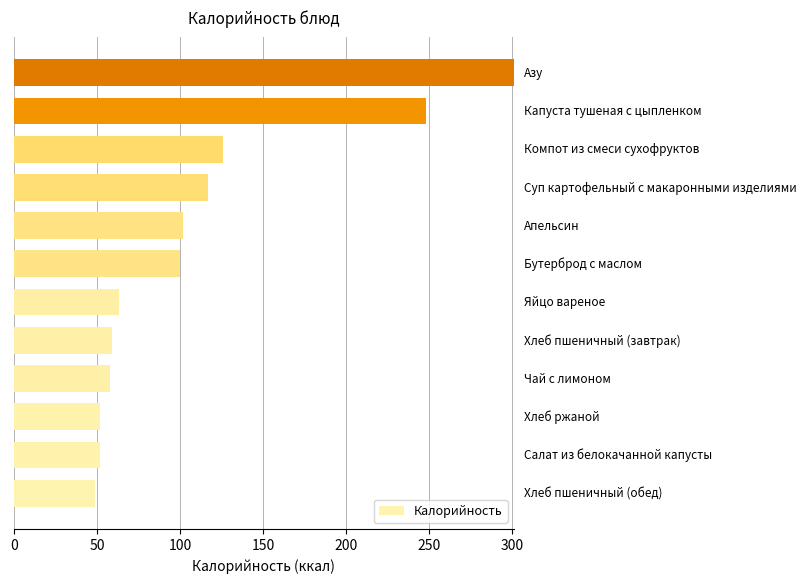

What is the maximum value shown in the chart?

301